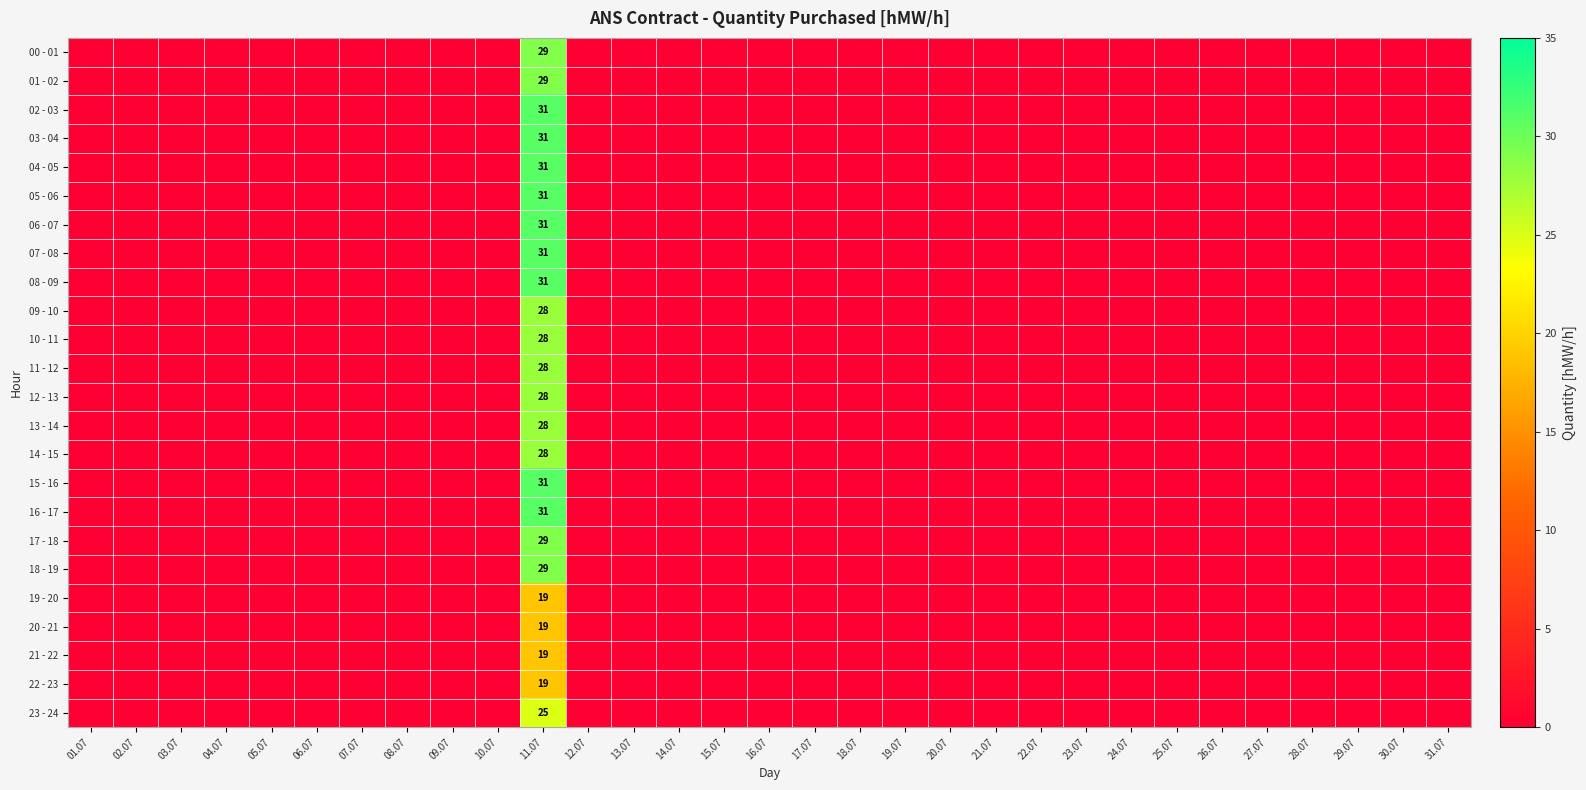

Which category has the lowest value in the 15 - 16 series?

01.07